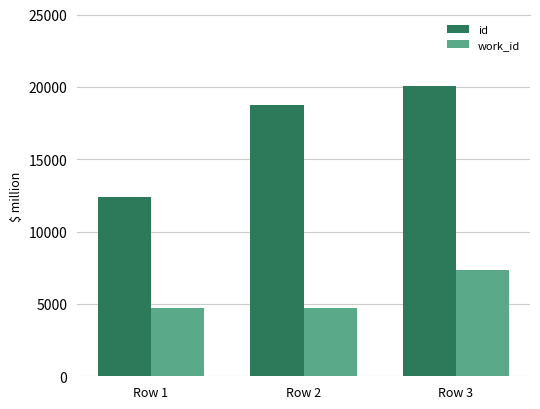

At Row 3, list the series in order from smallest to largest.

work_id, id